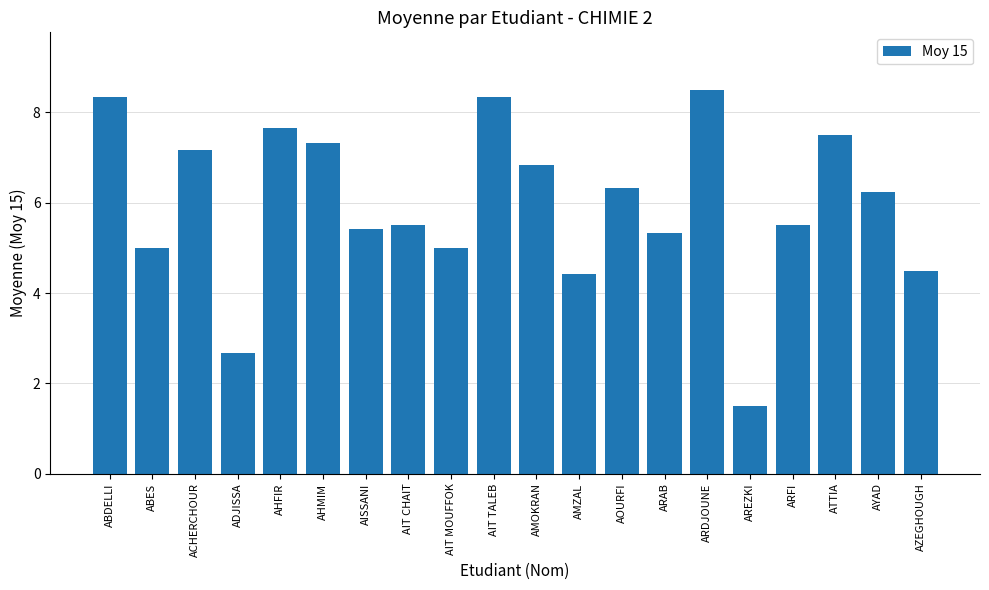

What is the difference between the maximum and minimum values?

7.0